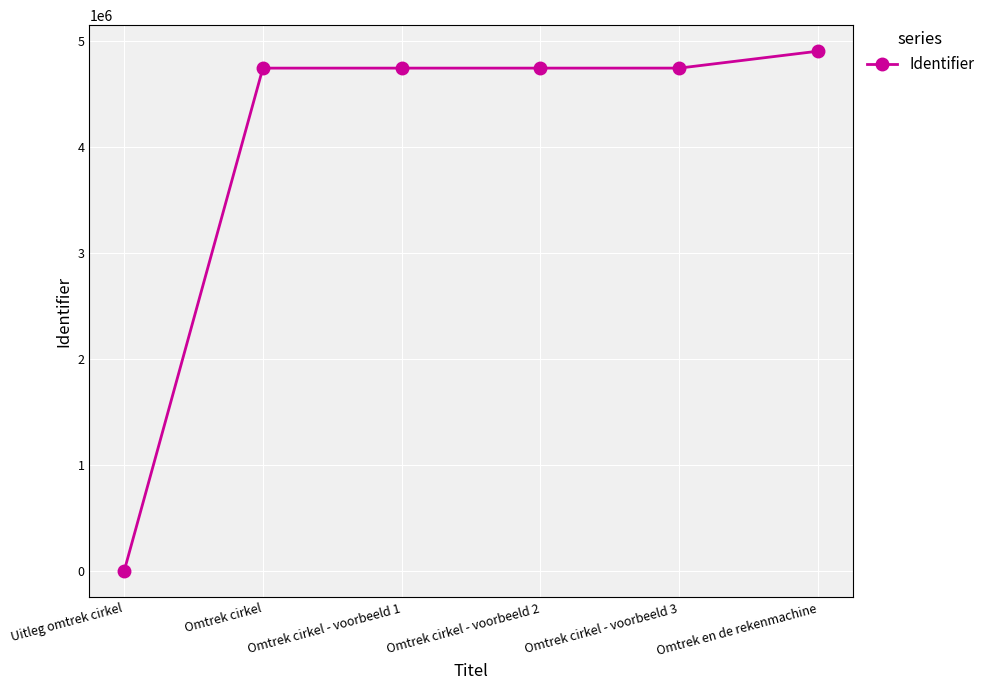

Between Uitleg omtrek cirkel and Omtrek cirkel - voorbeeld 1, which is larger?

Omtrek cirkel - voorbeeld 1